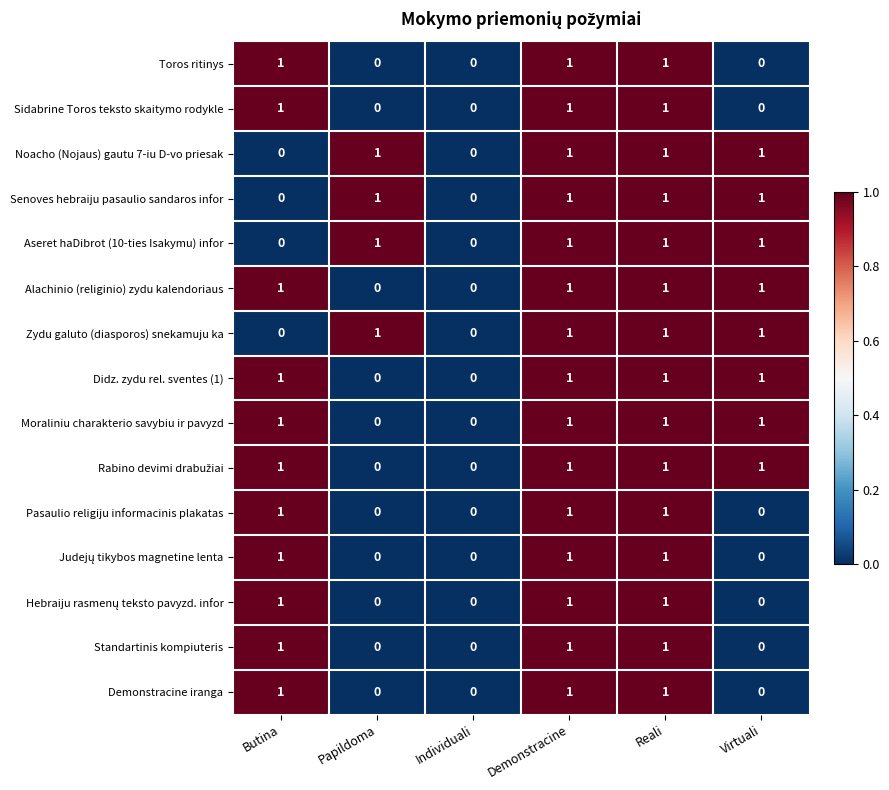

The Zydu galuto (diasporos) snekamuju ka series shows 0 at Butina. True or false?

True